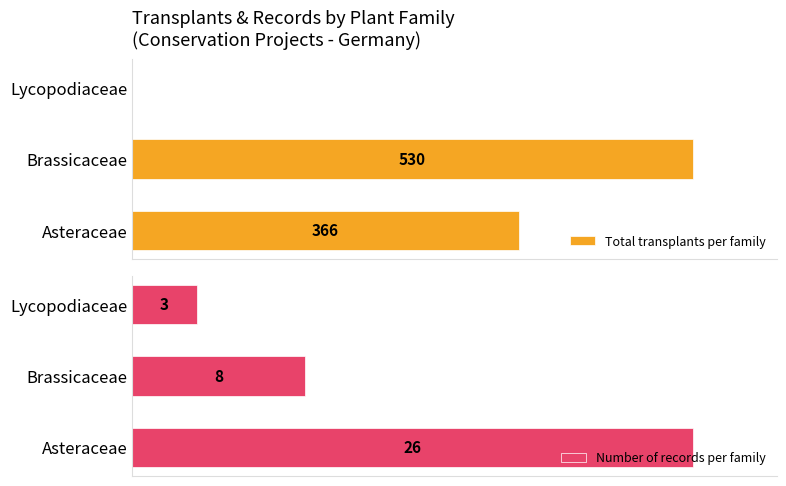

Which category has the lowest value in the Number of records per family series?

Lycopodiaceae